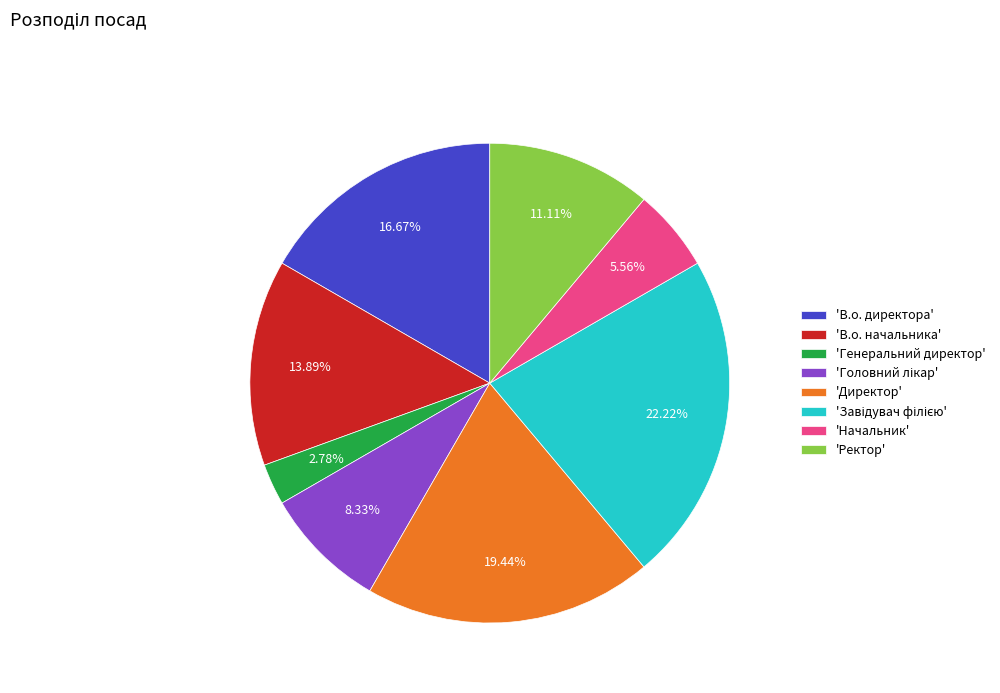

Which slice is the smallest?

'Генеральний директор'